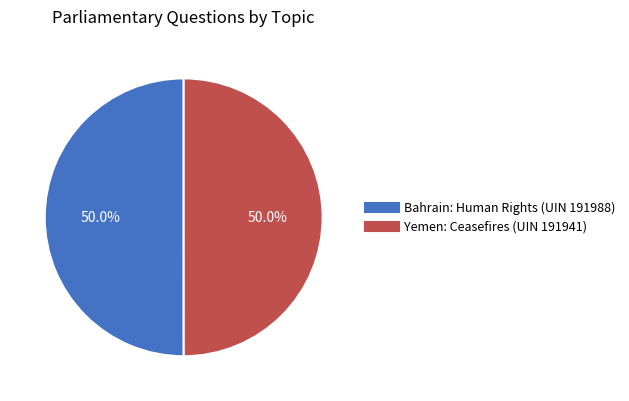

Is the sum of Yemen: Ceasefires (UIN 191941) and Bahrain: Human Rights (UIN 191988) greater than half?

Yes